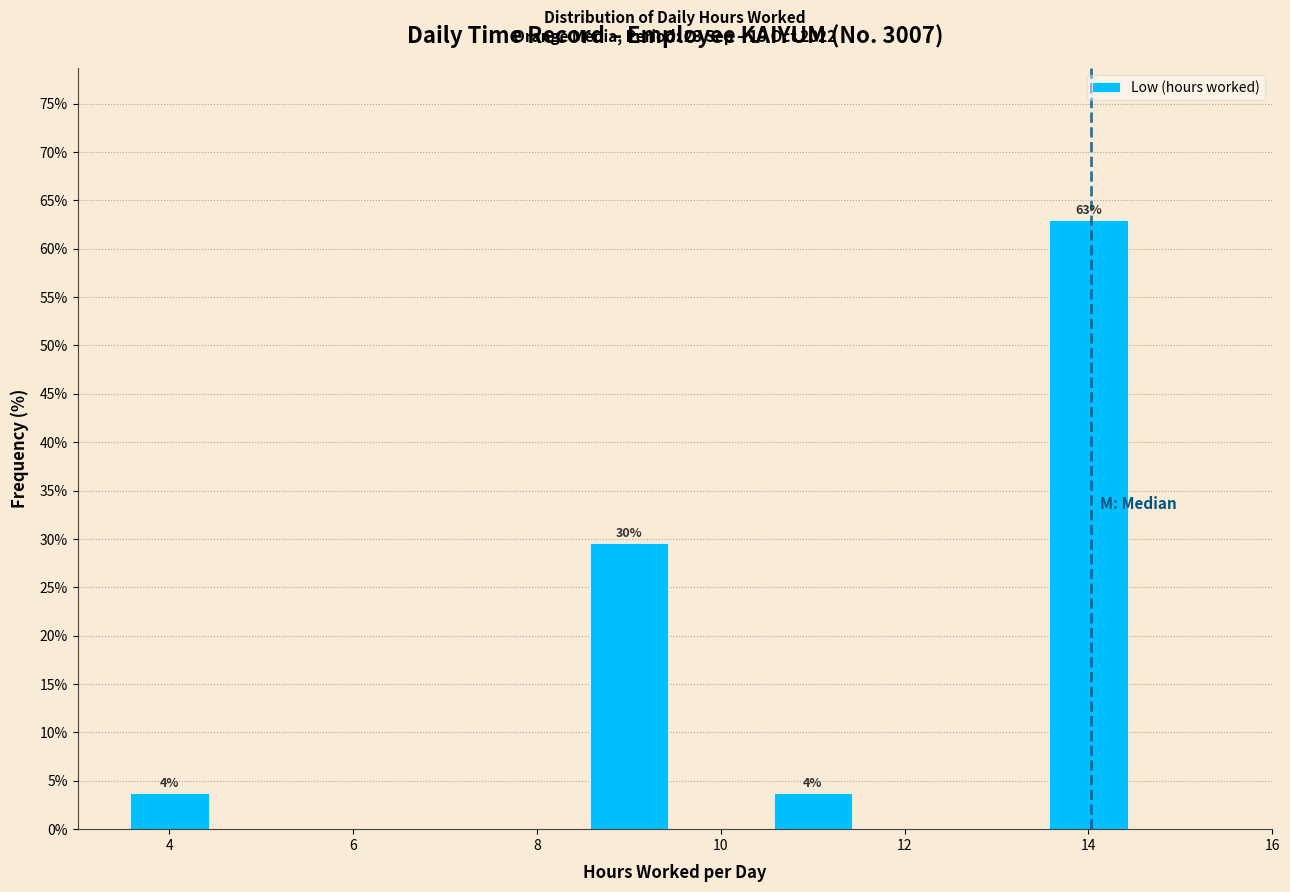

Which range on the x-axis has the tallest bar?

13.5 to 14.5